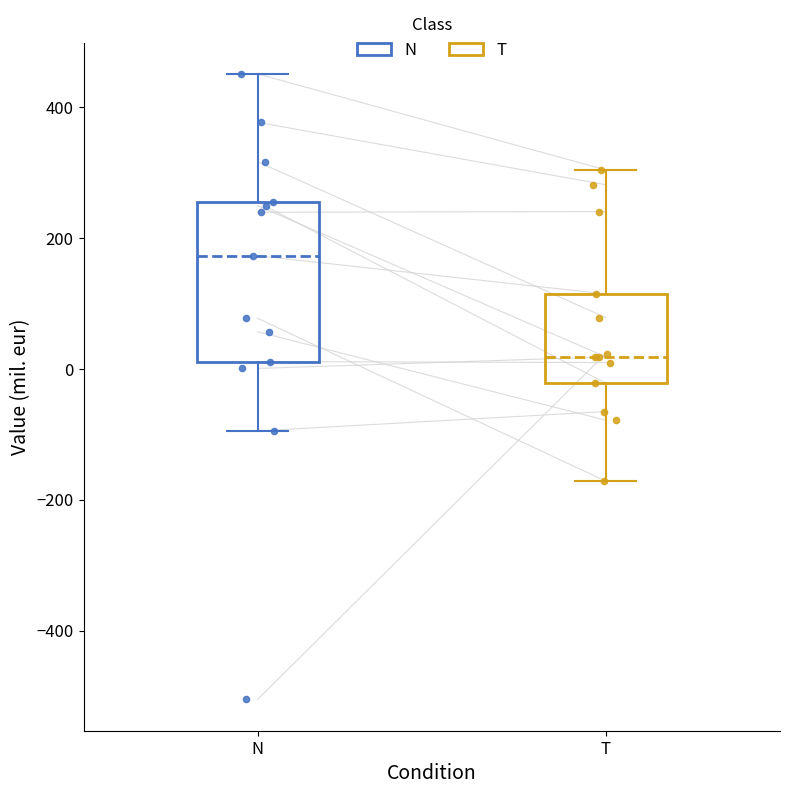

Reading left to right, read every box against the y-axis: the position of its median line, the range the box covers, and the ends of its whiskers. The values are not printed on the chart, so give them approximately, as read against the axis.

N: median 180, box 20 to 260, whiskers -100 to 460
T: median 20, box -20 to 120, whiskers -180 to 300